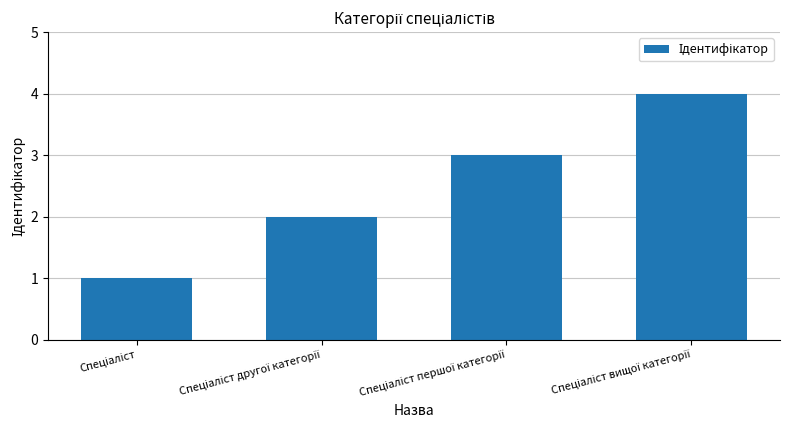

How many series are shown in this chart?

1